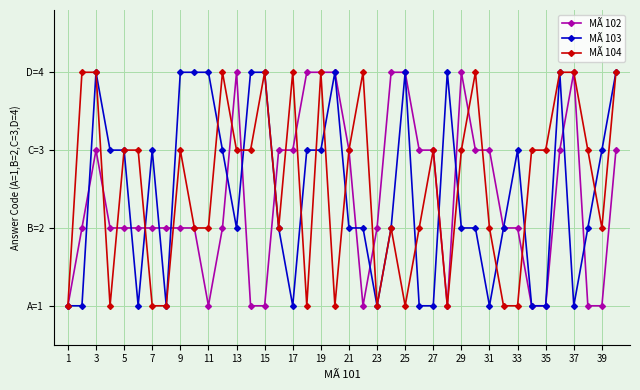

What is the difference between the maximum and minimum values in the MÃ 103 series?

3